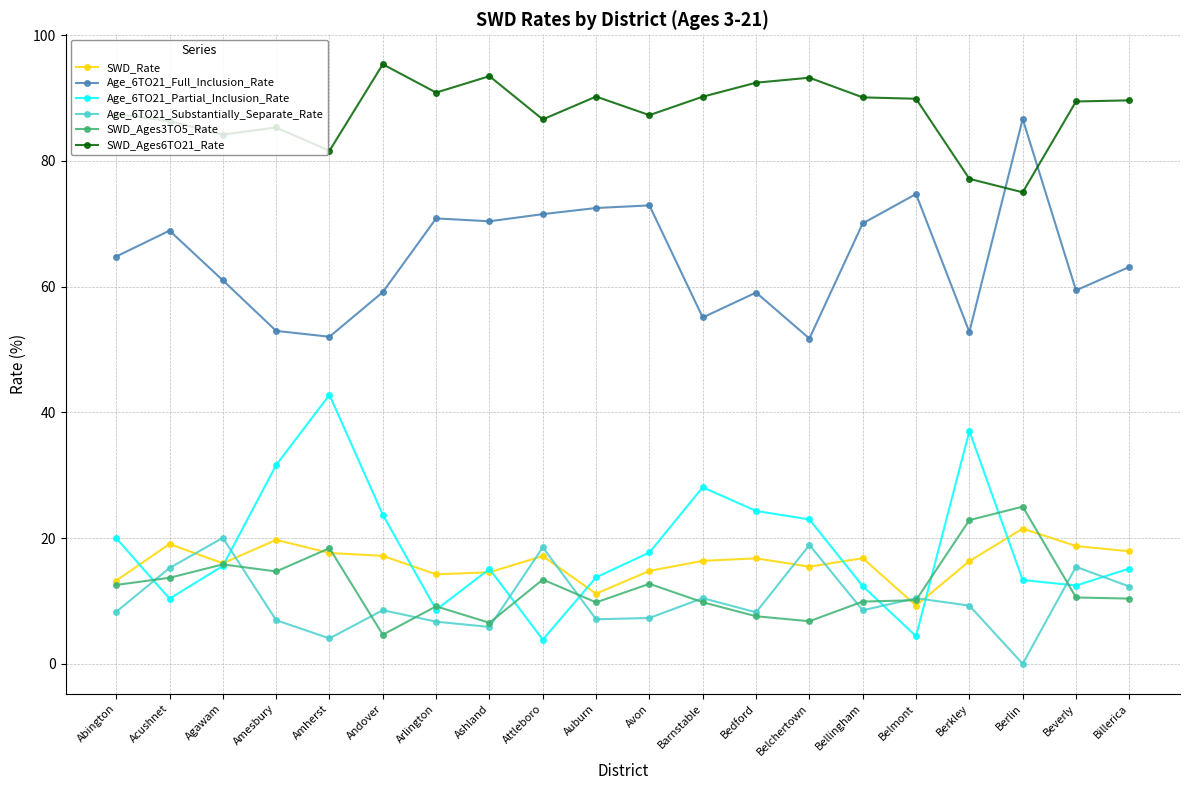

The value of SWD_Rate at Belmont is 9.3. True or false?

True